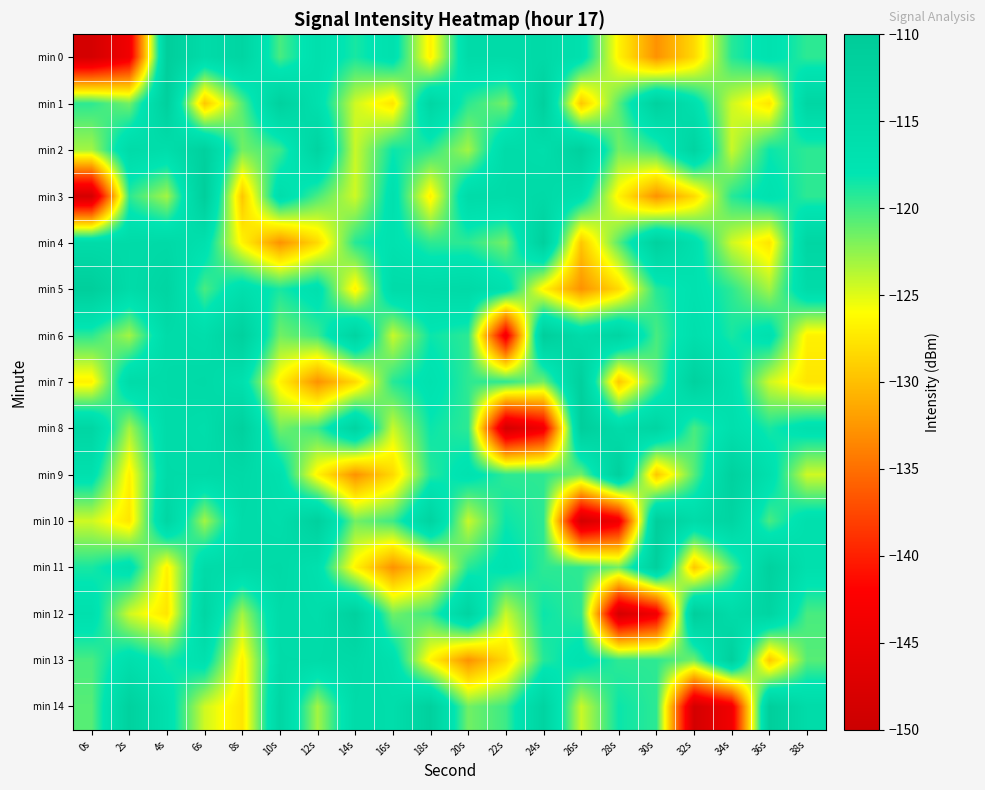

What is the smallest value displayed?

-148.6